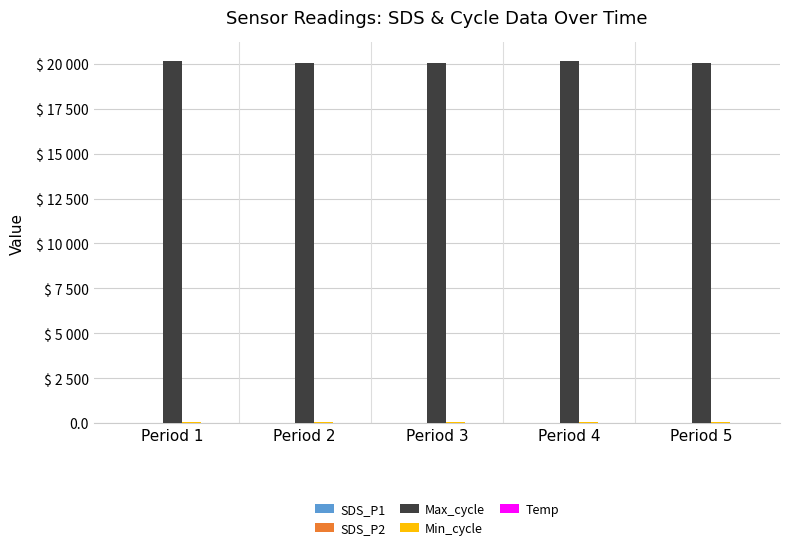

Are the bars horizontal?

No